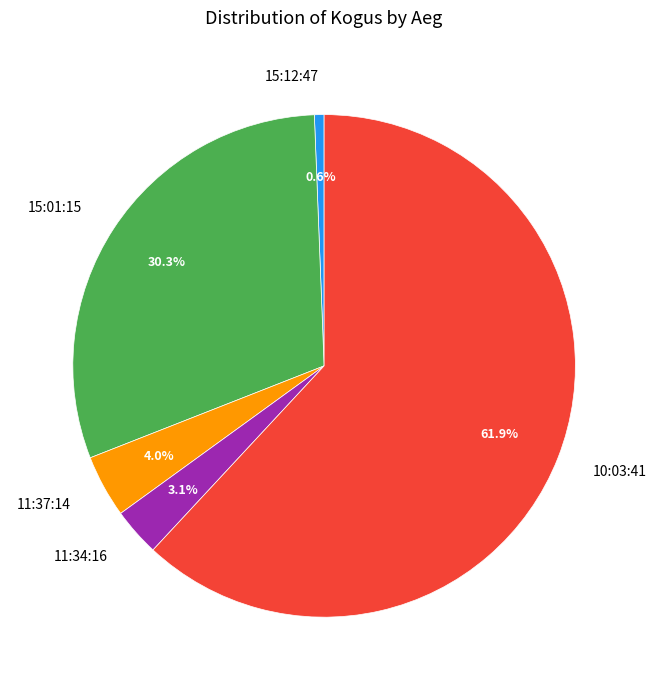

To the nearest percent, what is the combined percentage of 15:01:15 and 11:34:16?

33%